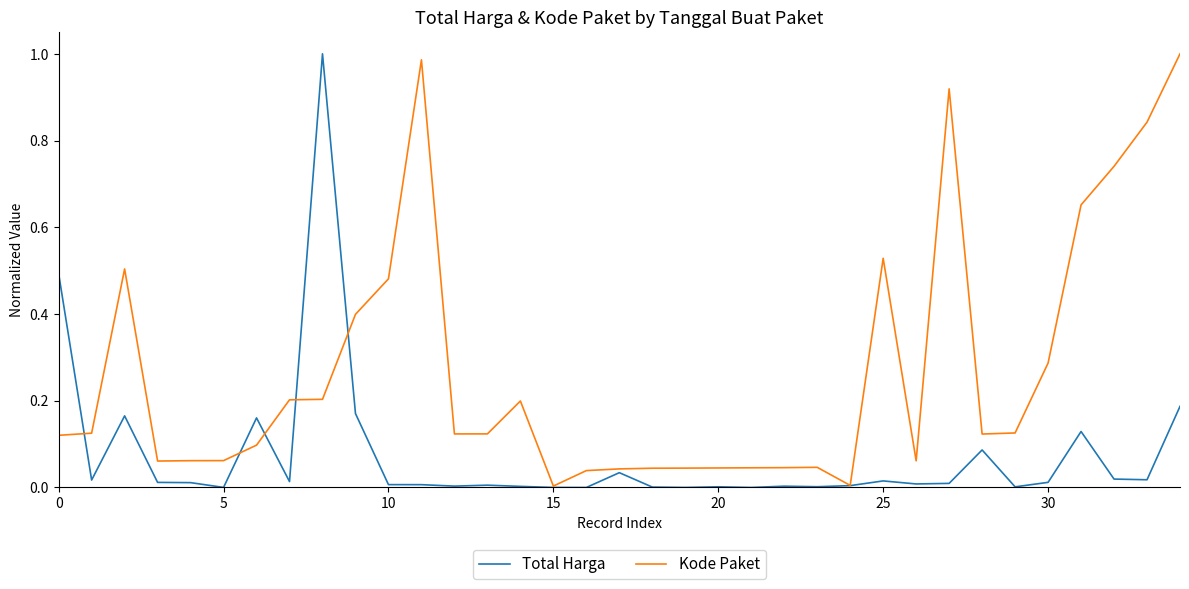

Which series has the largest total across all categories?

Kode Paket